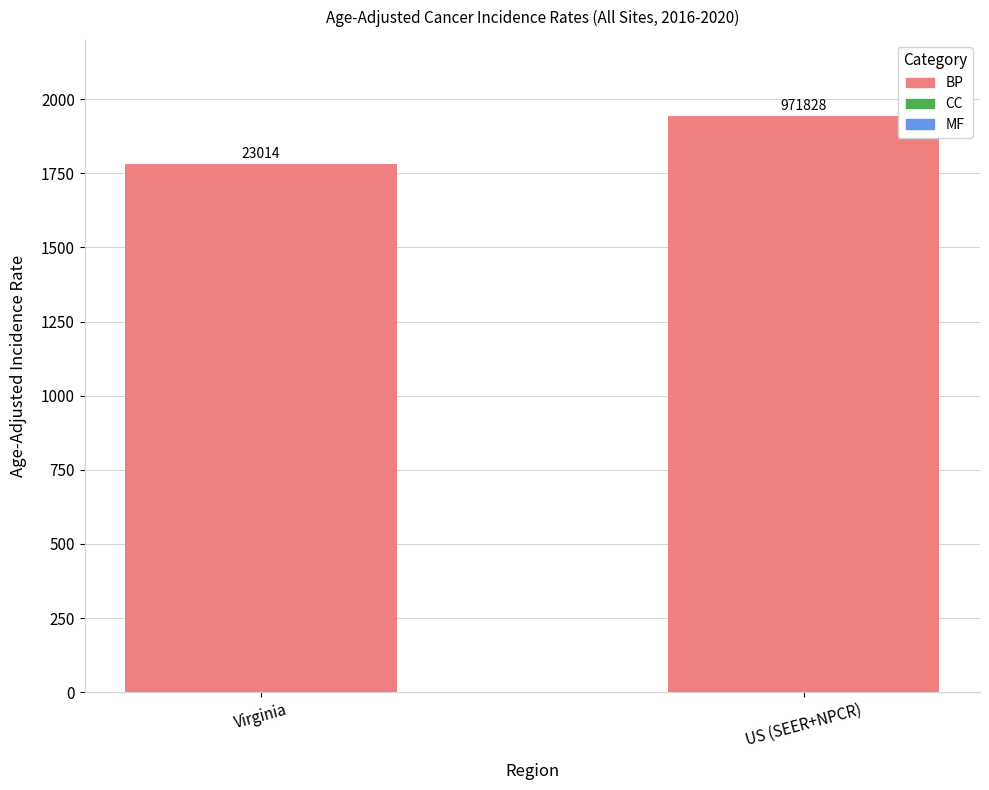

What is the approximate value at Virginia?

1781.8